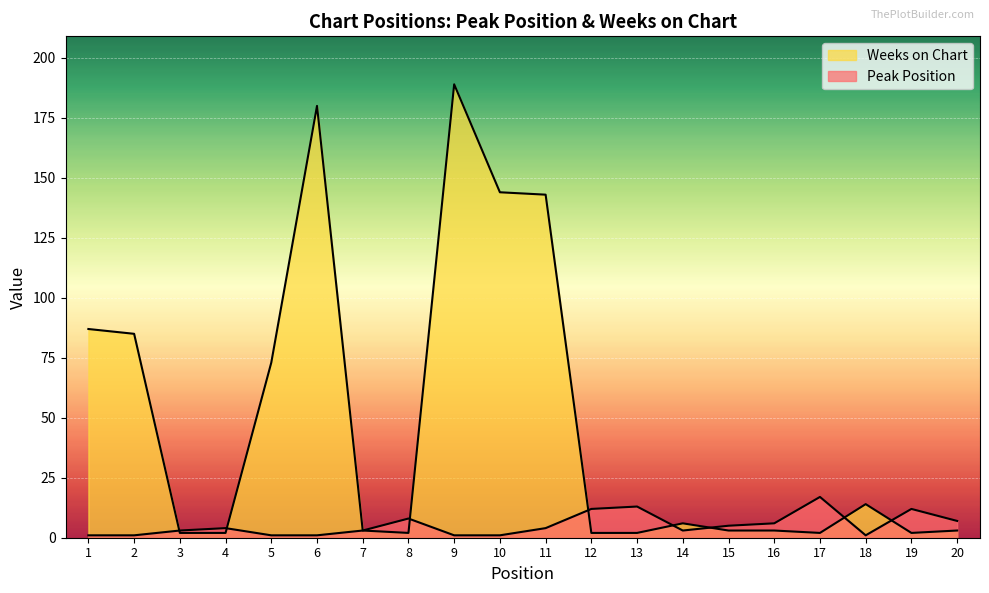

Does the chart display data point markers on the line(s)?

No